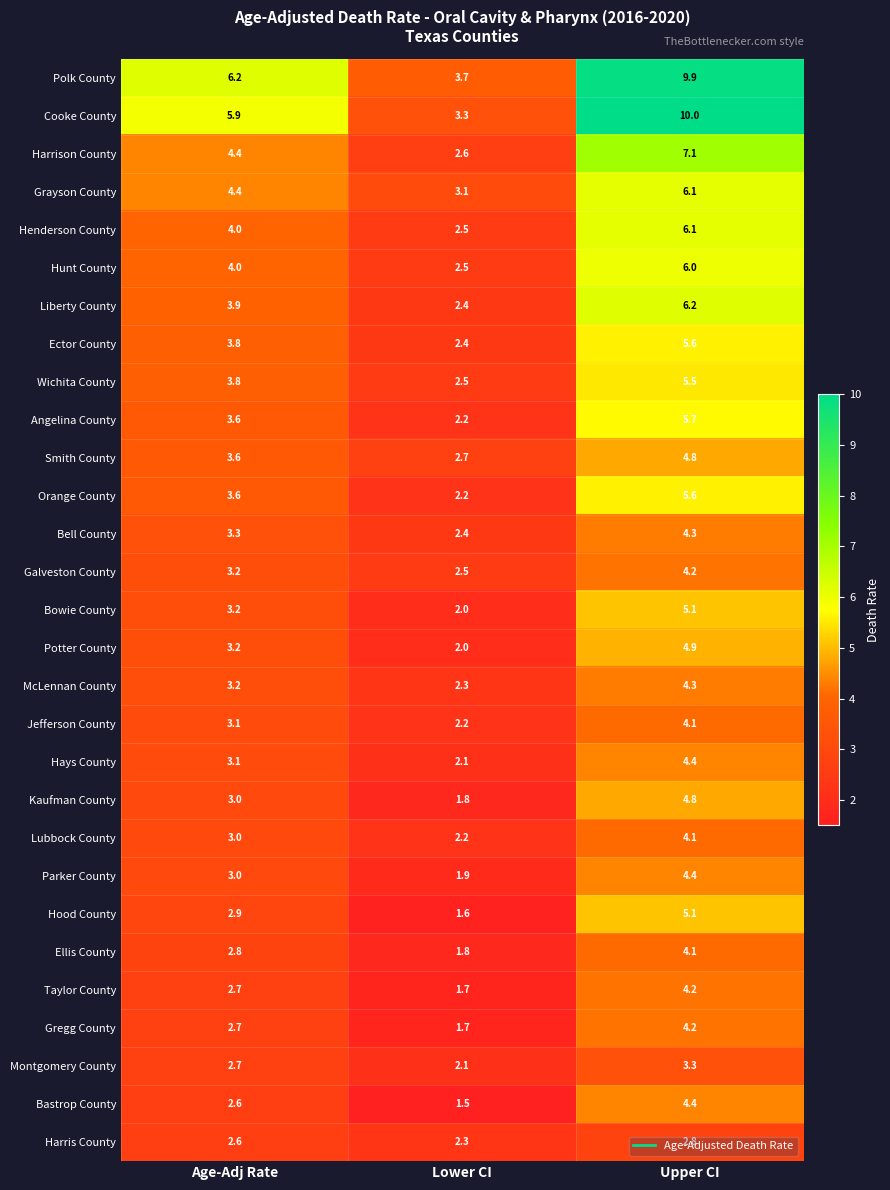

List the labels in order of Taylor County value, largest first.

Upper CI, Age-Adj Rate, Lower CI